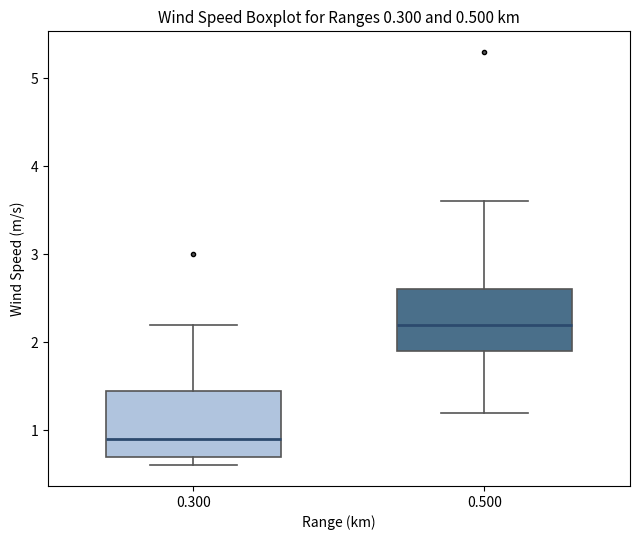

Which box's median line is the highest?

0.500